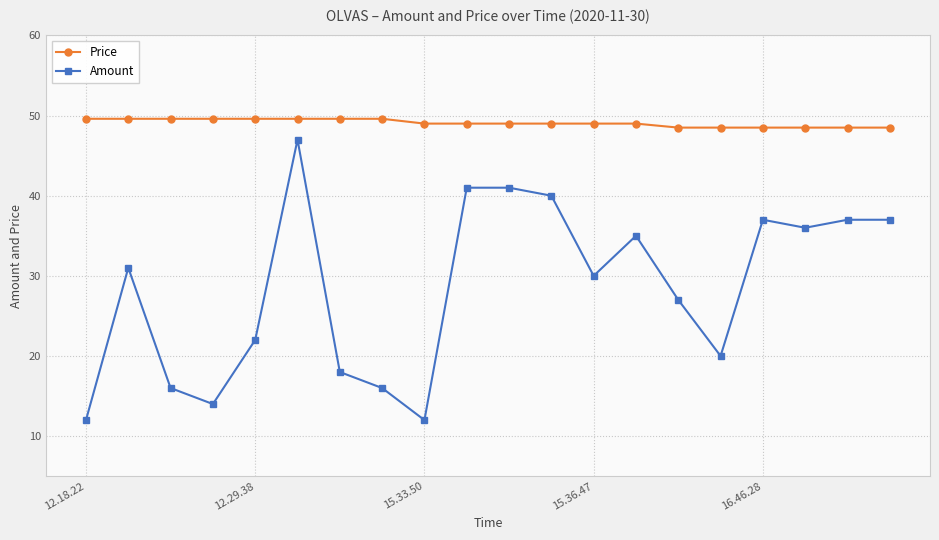

True or false: Amount has more than 1 interior local peaks.

True